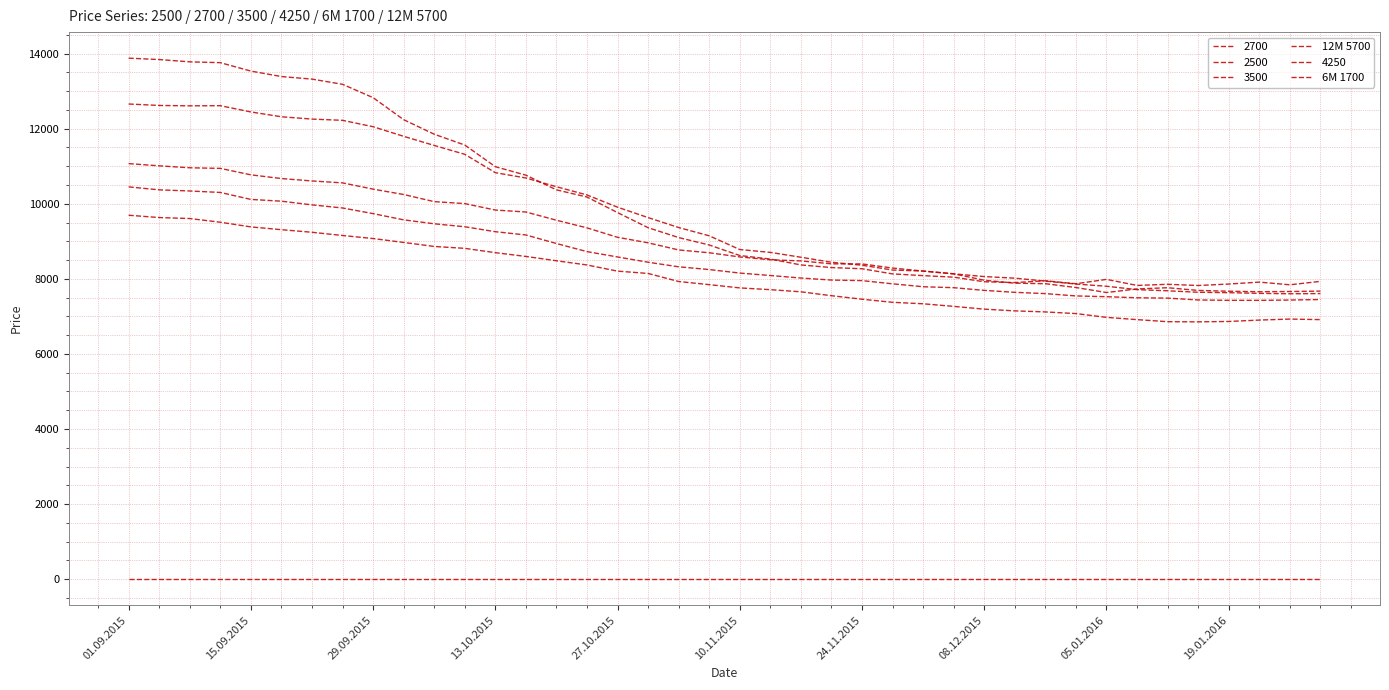

Where is 6M 1700 nearest to the value 8275?

27.10.2015